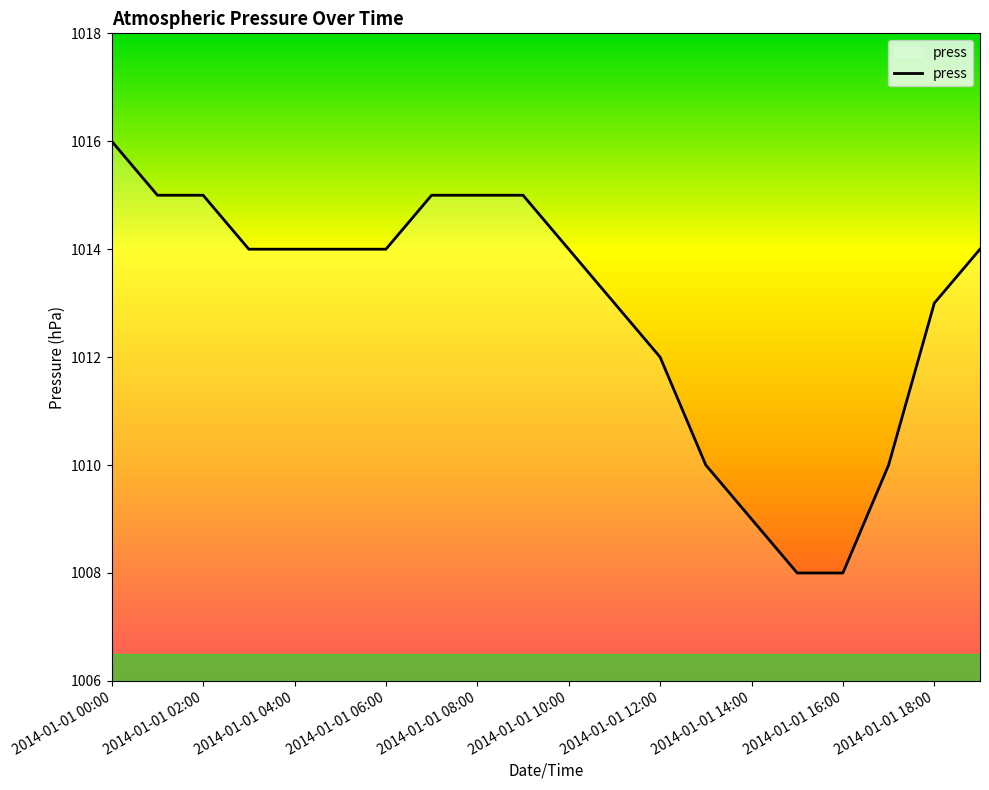

What is the maximum value shown in the chart?

1016